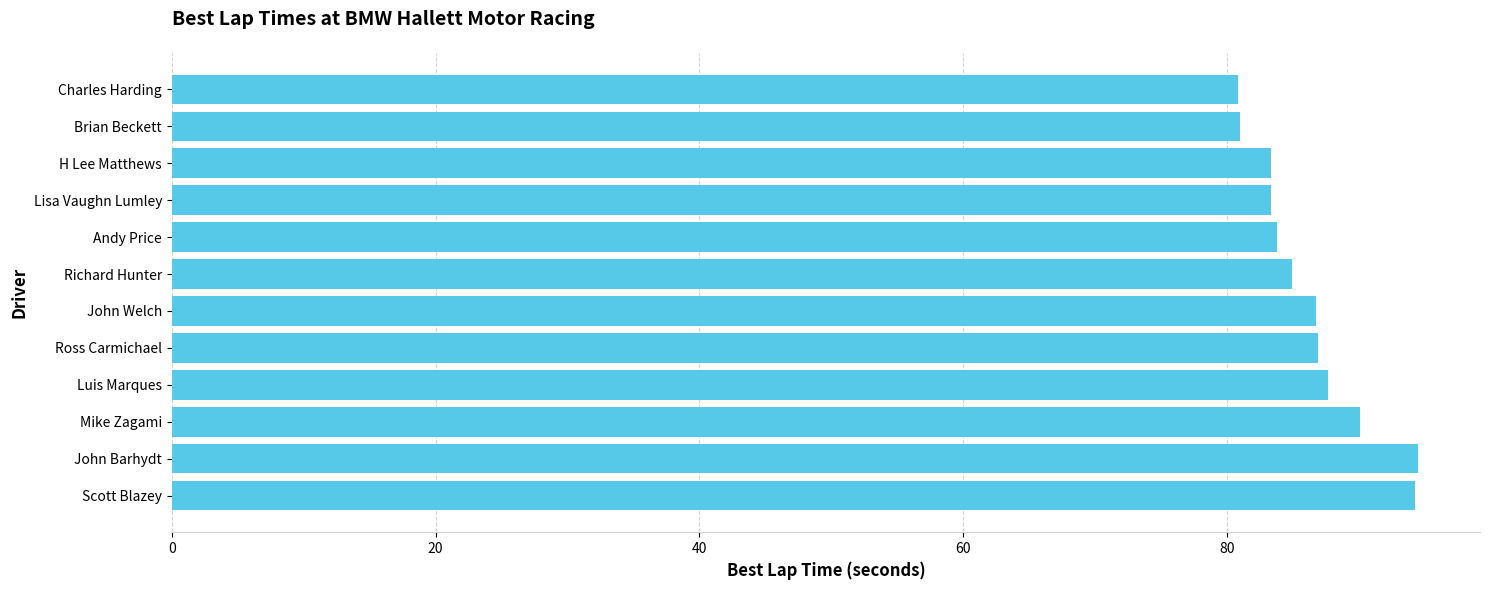

True or false: the data shows 135.0 at John Barhydt.

False